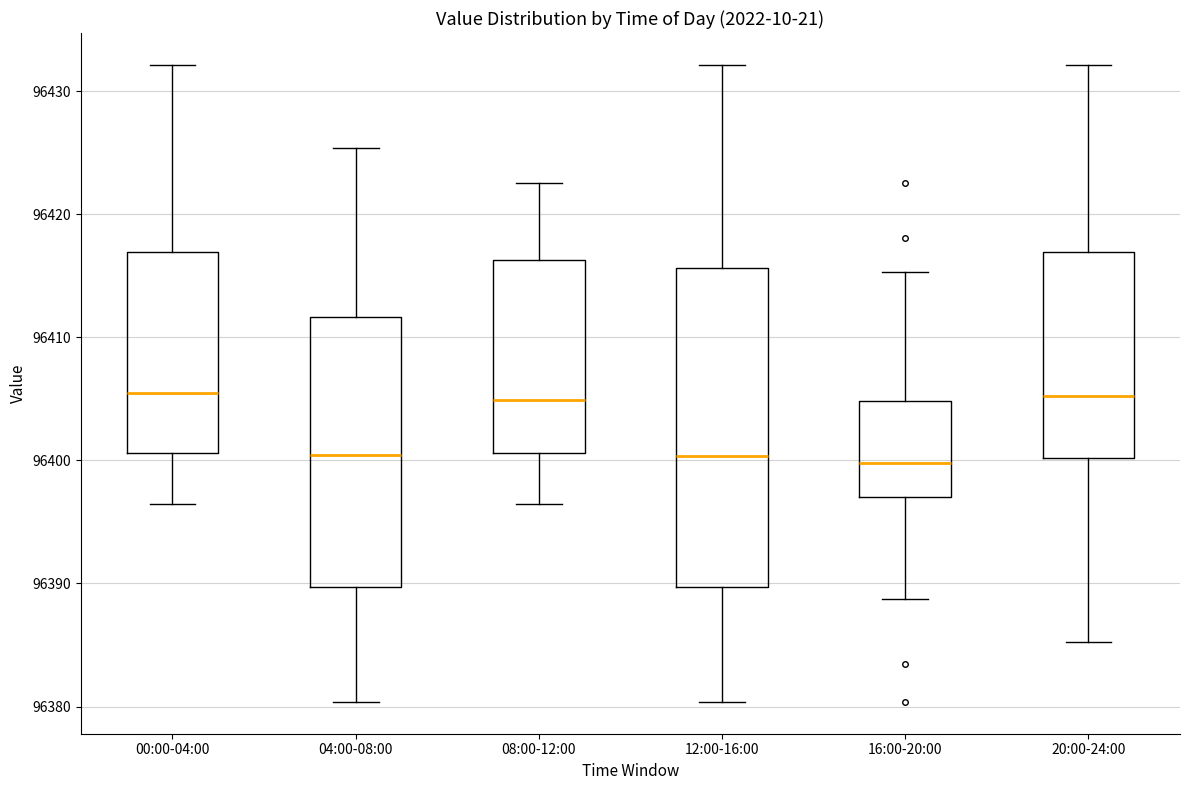

Which box is the tallest, from its lower edge to its upper edge?

12:00-16:00